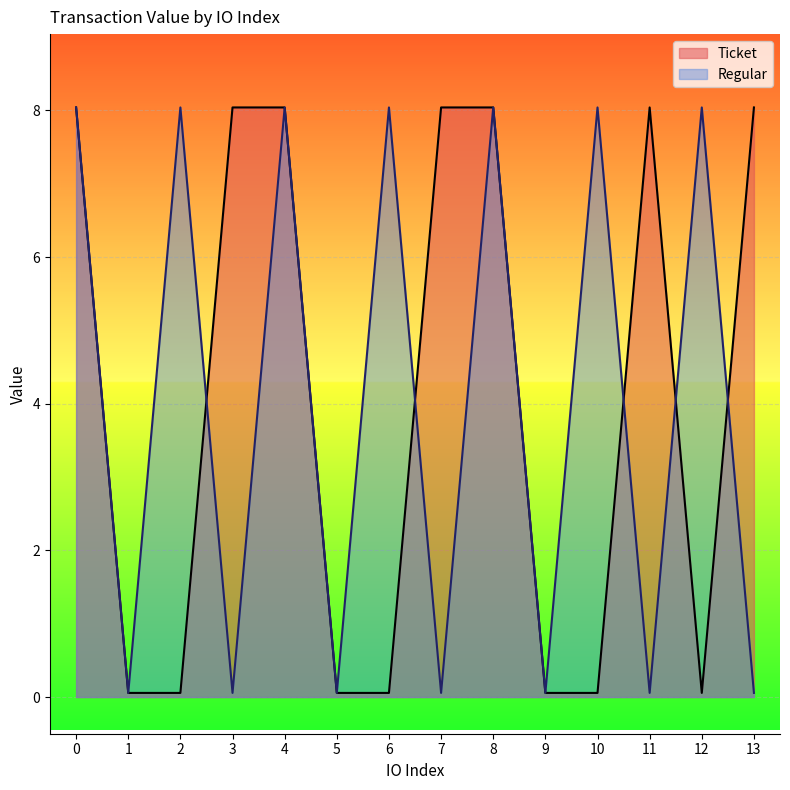

At which label does Regular reach its minimum?

1